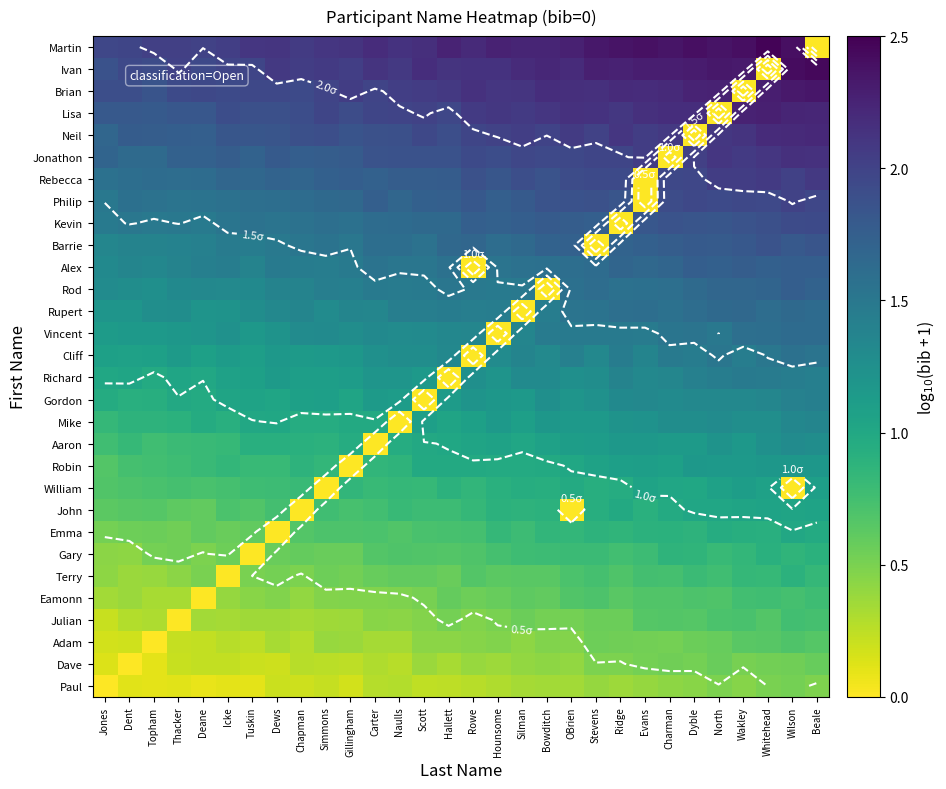

Which category has the lowest value across all series?

Jones